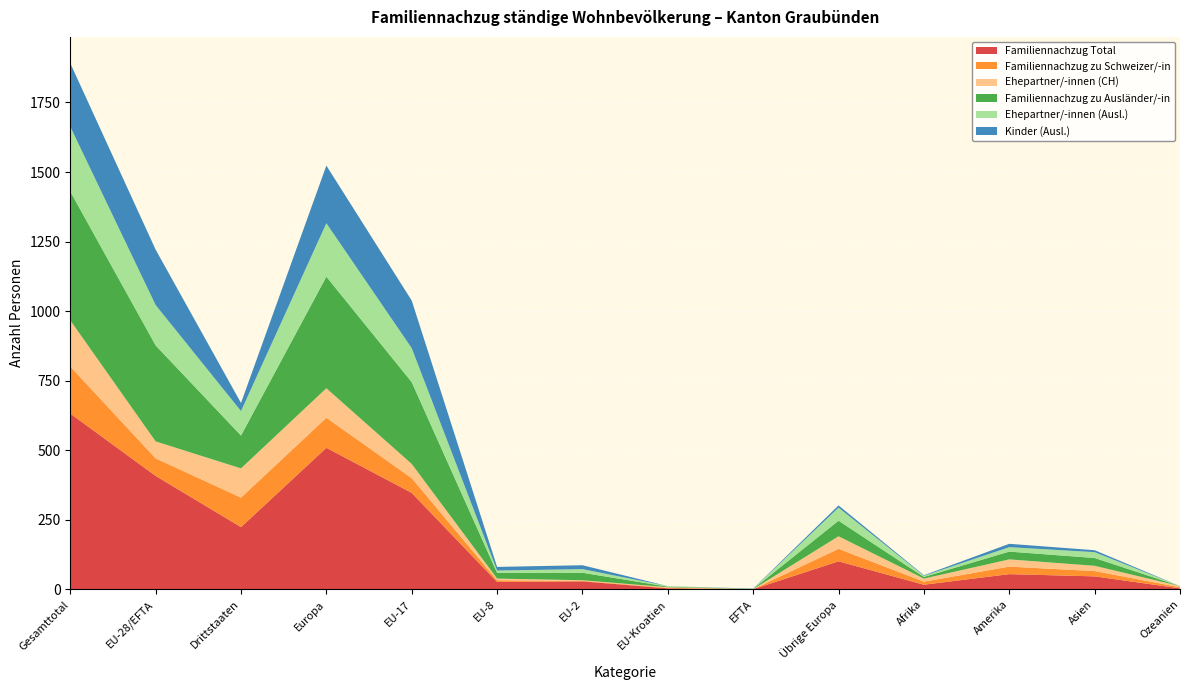

Reading left to right, what are all the values shown in this chart?

Familiennachzug Total: Gesamttotal=632	EU-28/EFTA=408	Drittstaaten=224	Europa=509	EU-17=347	EU-8=27	EU-2=29	EU-Kroatien=4	EFTA=1	Übrige Europa=101	Afrika=17	Amerika=55	Asien=47	Ozeanien=4
Familiennachzug zu Schweizer/-in: Gesamttotal=169	EU-28/EFTA=63	Drittstaaten=106	Europa=108	EU-17=53	EU-8=6	EU-2=2	EU-Kroatien=2	EFTA=0	Übrige Europa=45	Afrika=11	Amerika=27	Asien=19	Ozeanien=4
Ehepartner/-innen (CH): Gesamttotal=166	EU-28/EFTA=61	Drittstaaten=105	Europa=106	EU-17=51	EU-8=6	EU-2=2	EU-Kroatien=2	EFTA=0	Übrige Europa=45	Afrika=11	Amerika=26	Asien=19	Ozeanien=4
Familiennachzug zu Ausländer/-in: Gesamttotal=463	EU-28/EFTA=345	Drittstaaten=118	Europa=401	EU-17=294	EU-8=21	EU-2=27	EU-Kroatien=2	EFTA=1	Übrige Europa=56	Afrika=6	Amerika=28	Asien=28	Ozeanien=0
Ehepartner/-innen (Ausl.): Gesamttotal=233	EU-28/EFTA=145	Drittstaaten=88	Europa=192	EU-17=122	EU-8=8	EU-2=13	EU-Kroatien=2	EFTA=0	Übrige Europa=47	Afrika=4	Amerika=16	Asien=21	Ozeanien=0
Kinder (Ausl.): Gesamttotal=228	EU-28/EFTA=199	Drittstaaten=29	Europa=207	EU-17=171	EU-8=13	EU-2=14	EU-Kroatien=0	EFTA=1	Übrige Europa=8	Afrika=2	Amerika=12	Asien=7	Ozeanien=0